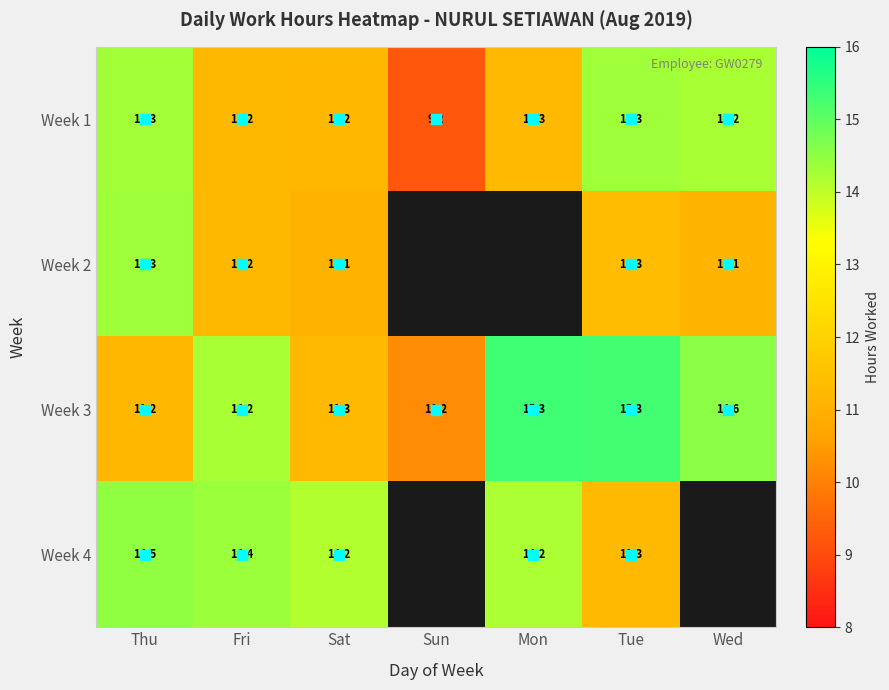

The Week 4 series shows 10.0 at Thu. True or false?

False